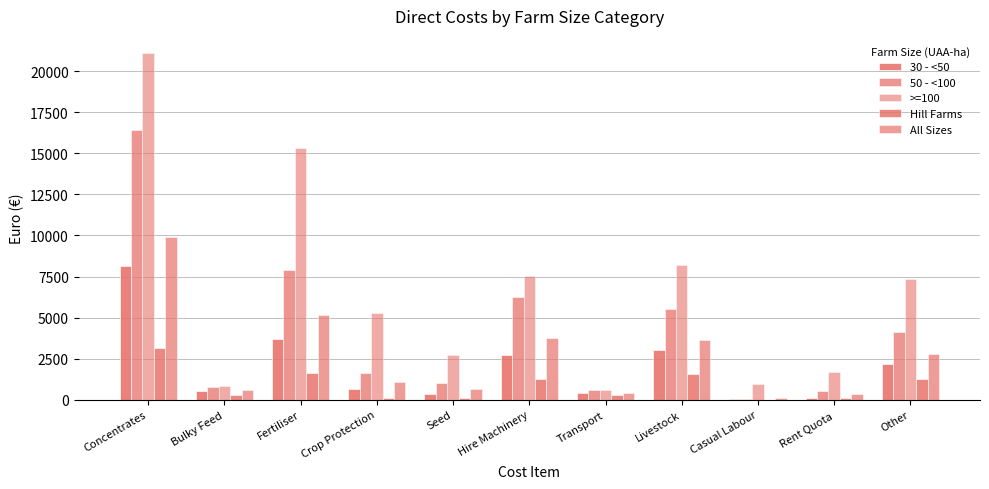

At which category does the chart reach its peak across all series?

Concentrates